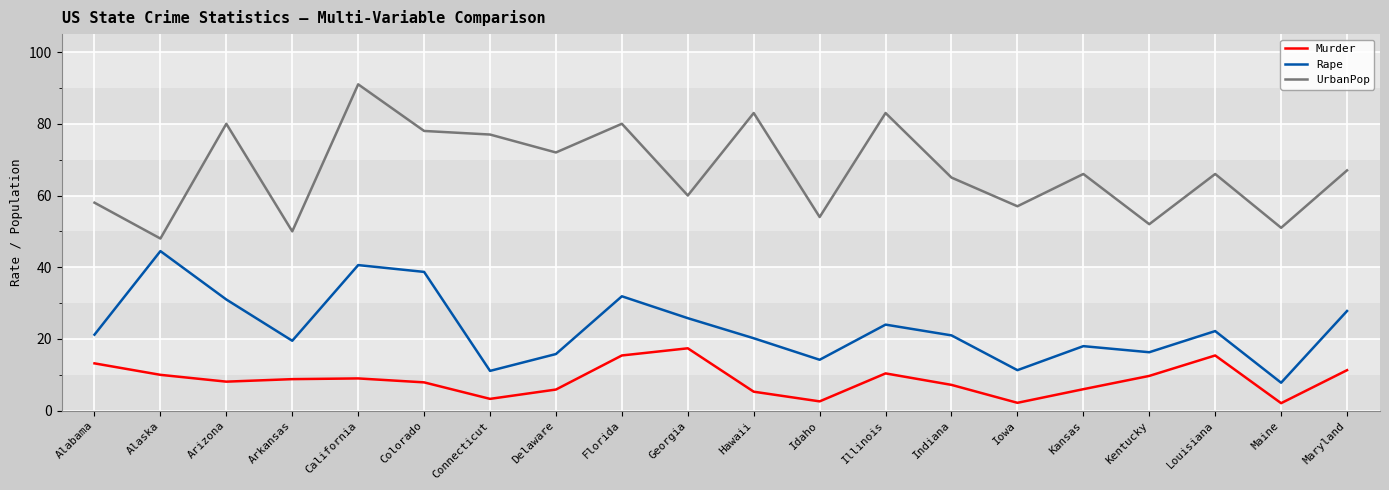

List the series in order of their peak value, lowest first.

Murder, Rape, UrbanPop